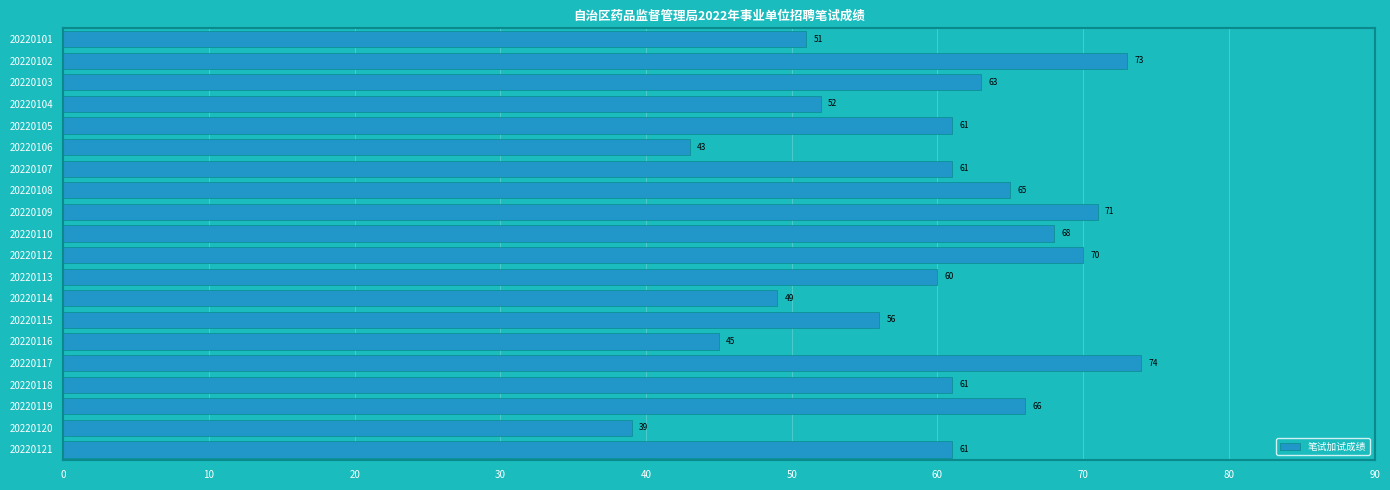

What is the change in value from 20220105 to 20220116?

-16